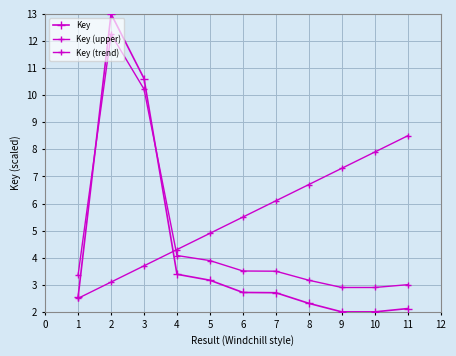

How many series are shown in this chart?

3